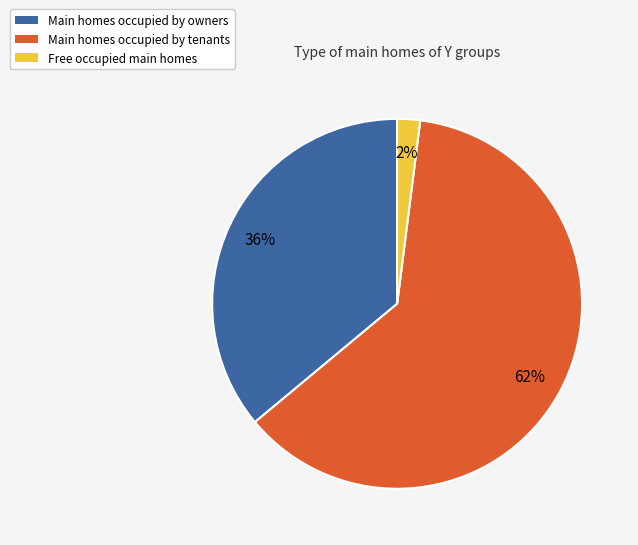

To the nearest percent, what is the difference between the largest and smallest slice percentages?

60%